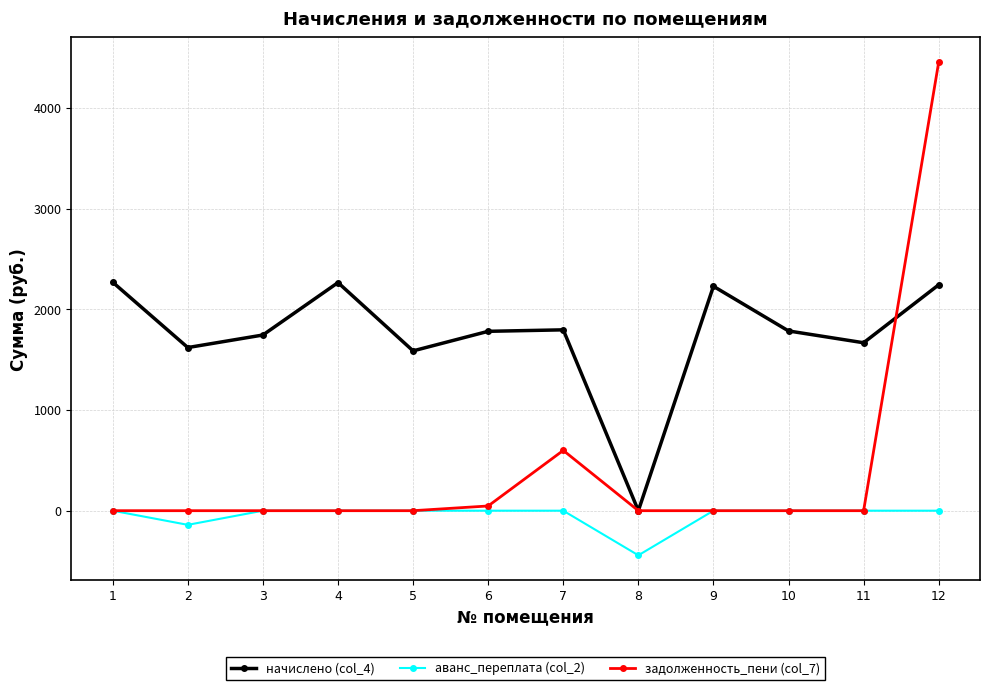

The value of начислено (col_4) at 6 is 578.3. True or false?

False